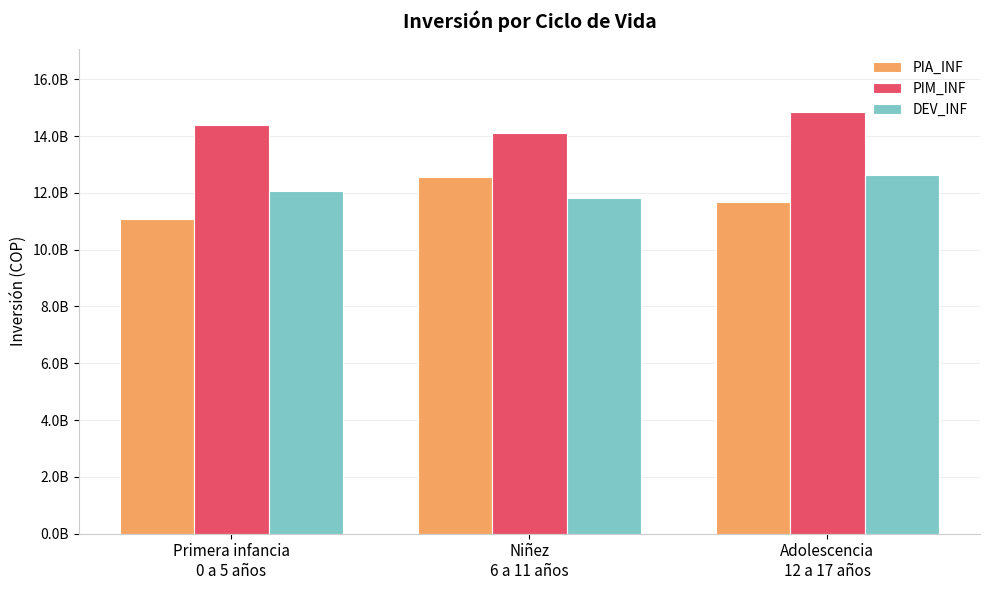

Reading left to right, extract all data points from this chart.

PIA_INF: 11065543665.5	12562958851.9	11683938433.6
PIM_INF: 14395459153.9	14109702938.6	14853765605.9
DEV_INF: 12071098041.7	11828356381.1	12644595642.8